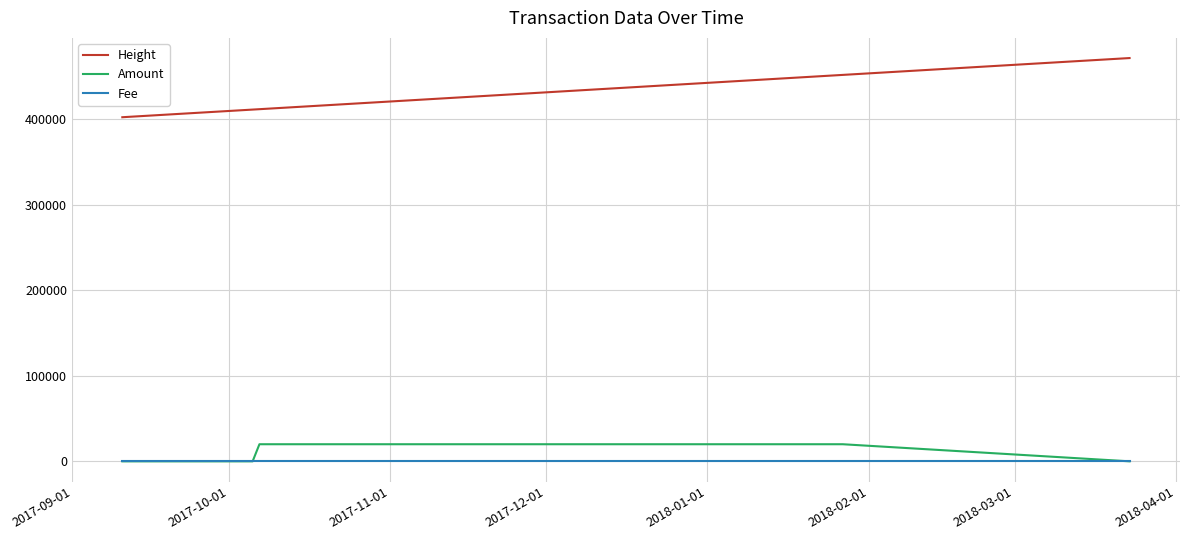

True or false: Amount and Height intersect in this chart.

False